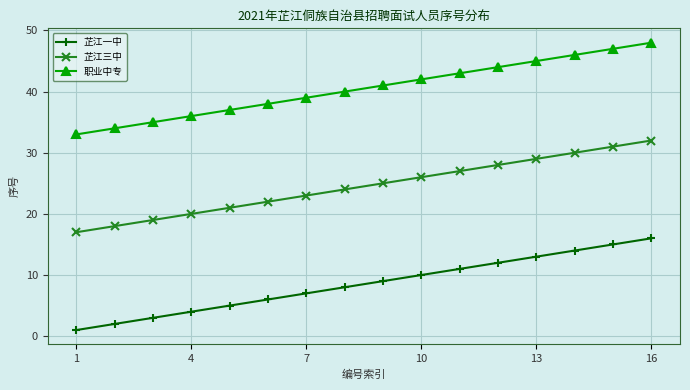

True or false: 芷江三中 and 芷江一中 intersect in this chart.

False